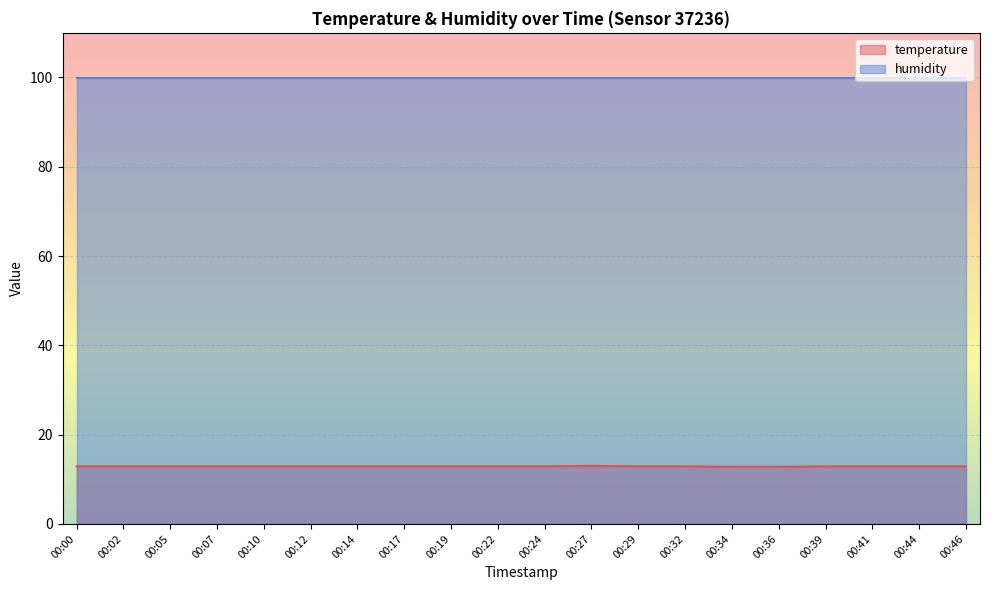

What is the minimum value shown in the chart?

12.8